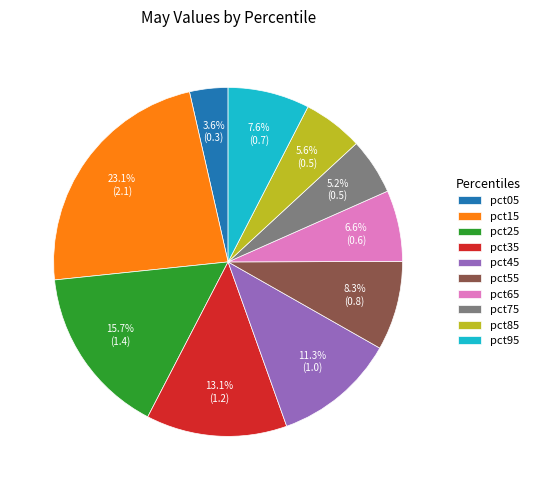

How many slices are in this pie chart?

10